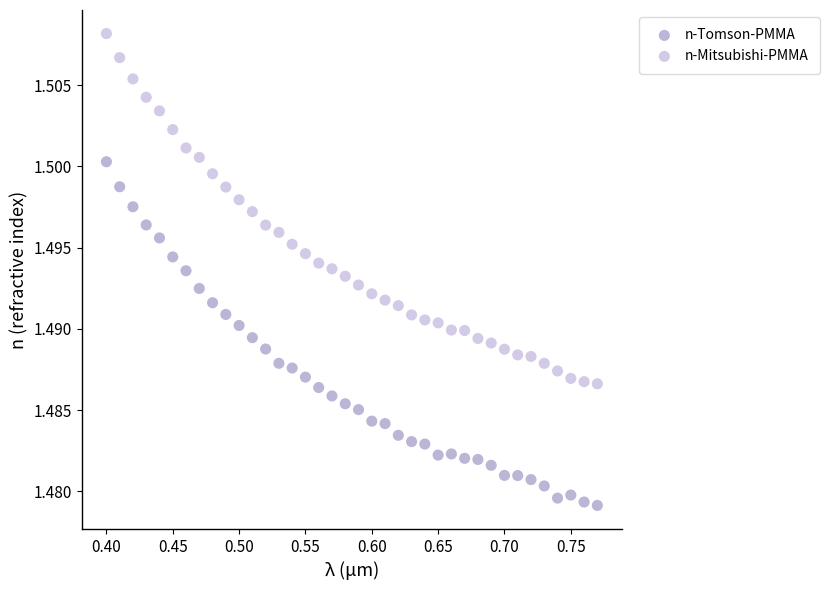

Across all data points, what is the range of X values (max minus min)?

0.4